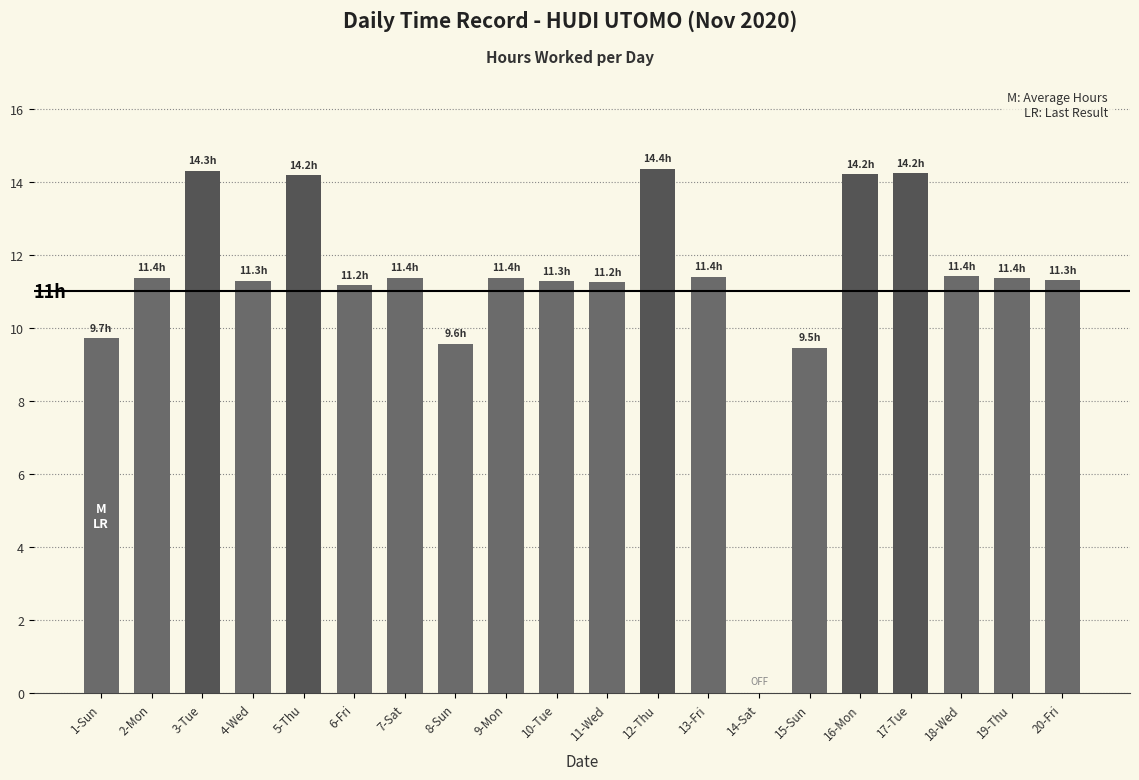

What value does the data have at 1-Sun?

9.7